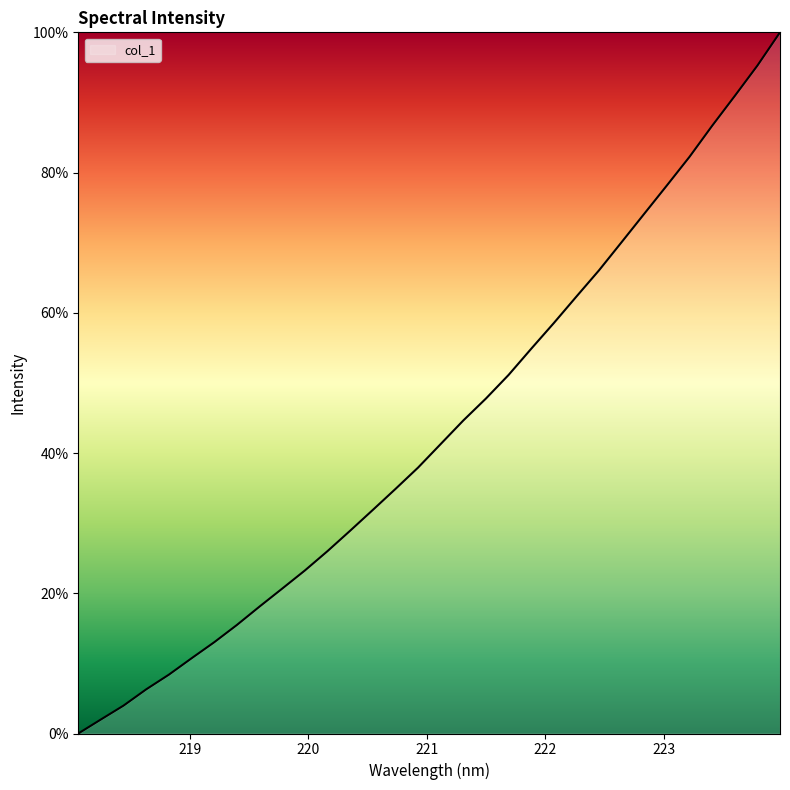

True or false: there are more than 1 points higher than both neighbors.

False